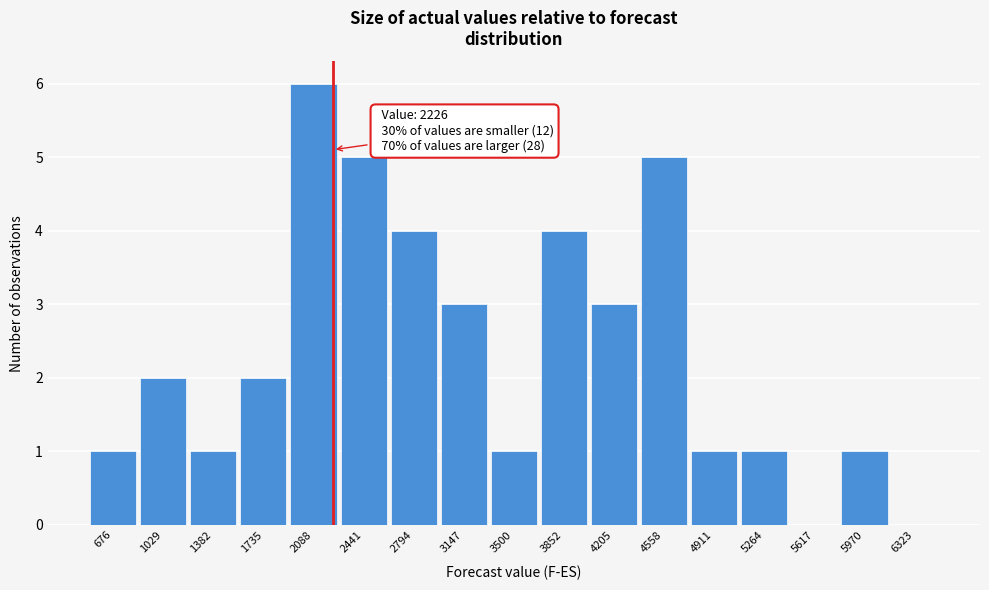

Over which range of the x-axis is the bar tallest?

1900 to 2250